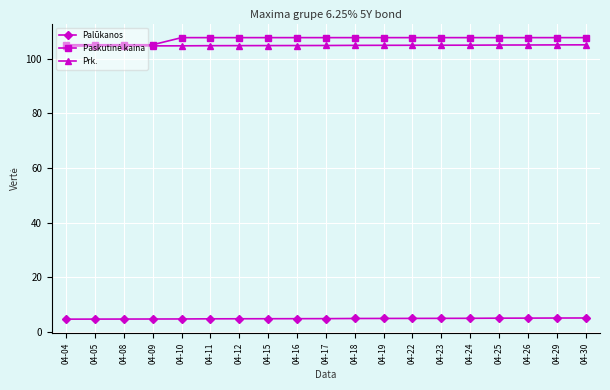

At how many categories does at least one series exceed 43?

19